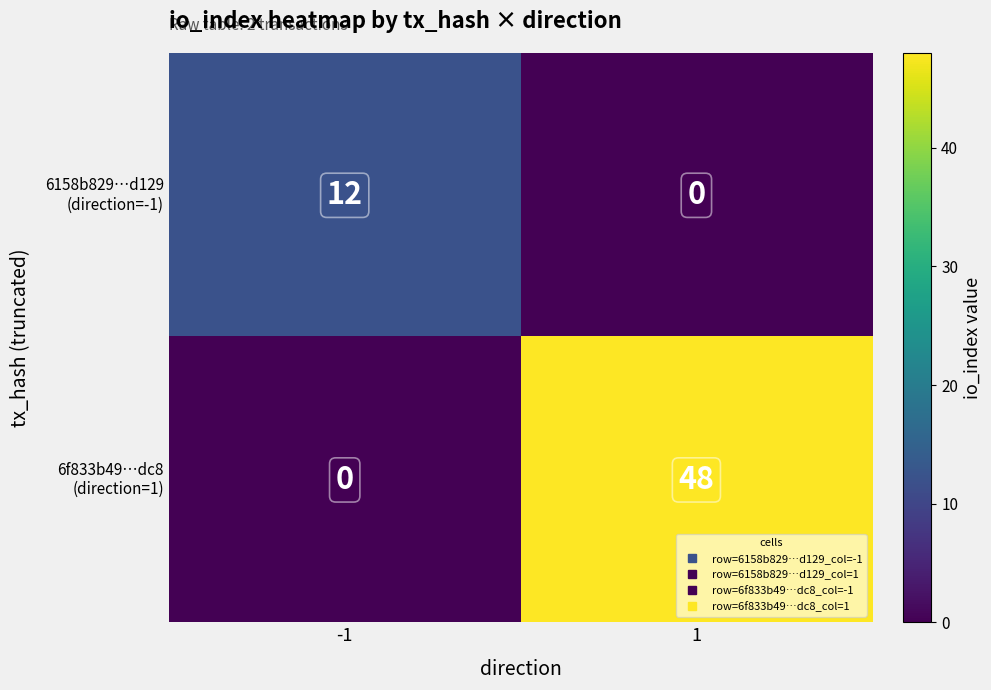

What is the total value across all series at 1?

48